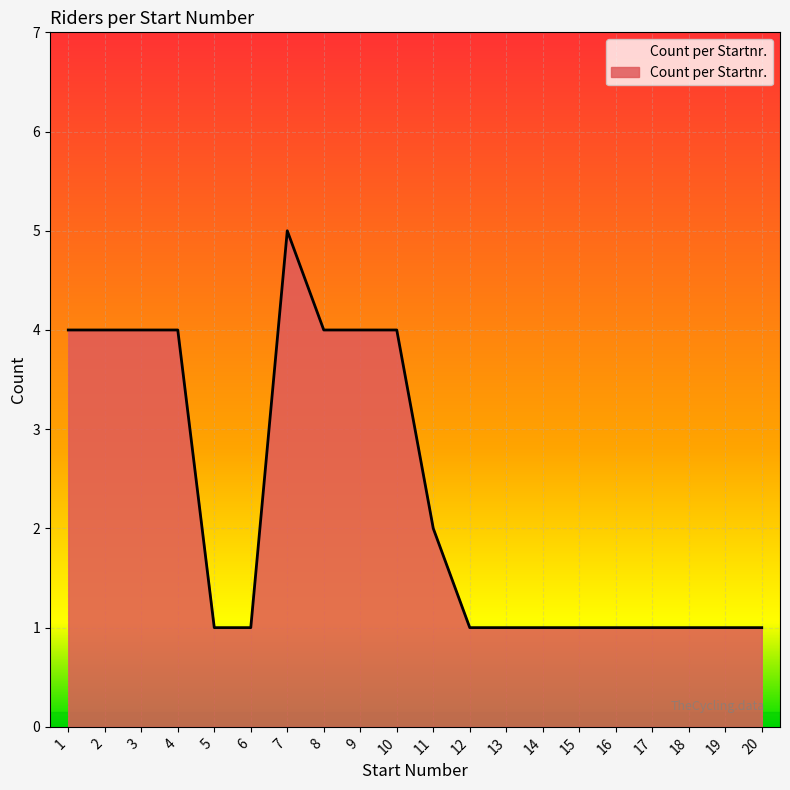

Read the value at 9.

4